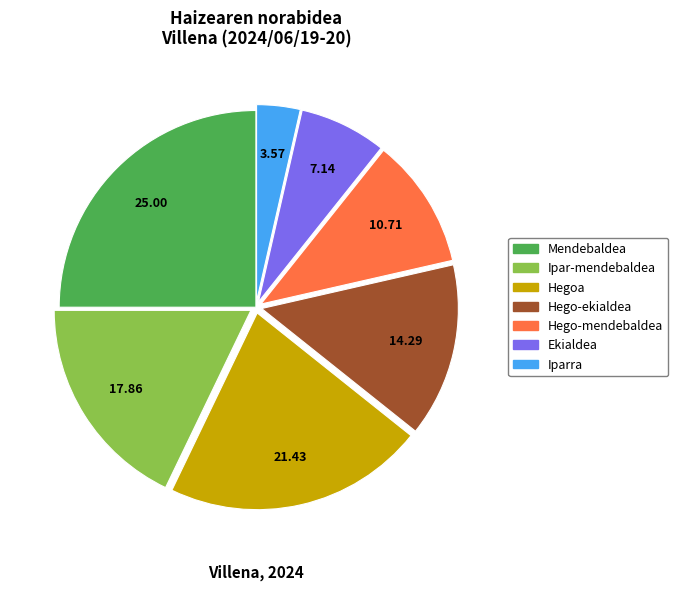

Is there any slice that represents more than half of the pie?

No